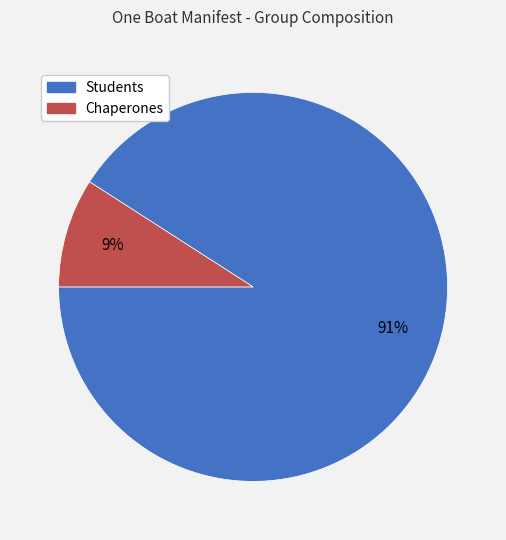

To the nearest percent, what percentage of the pie is Students?

91%